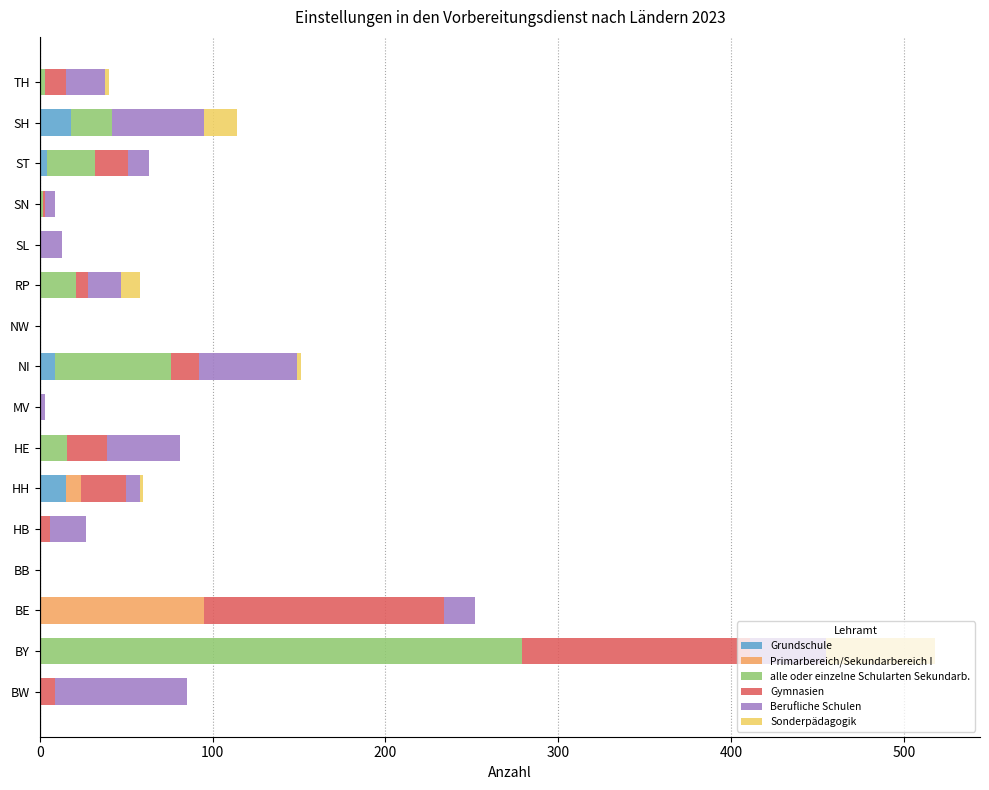

The value of Grundschule at BE is 0. True or false?

True